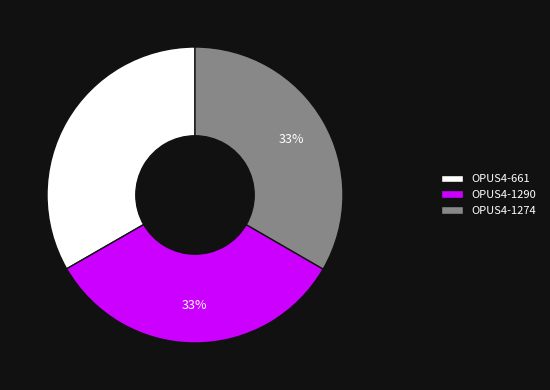

Does OPUS4-661 represent more than half of the total?

No